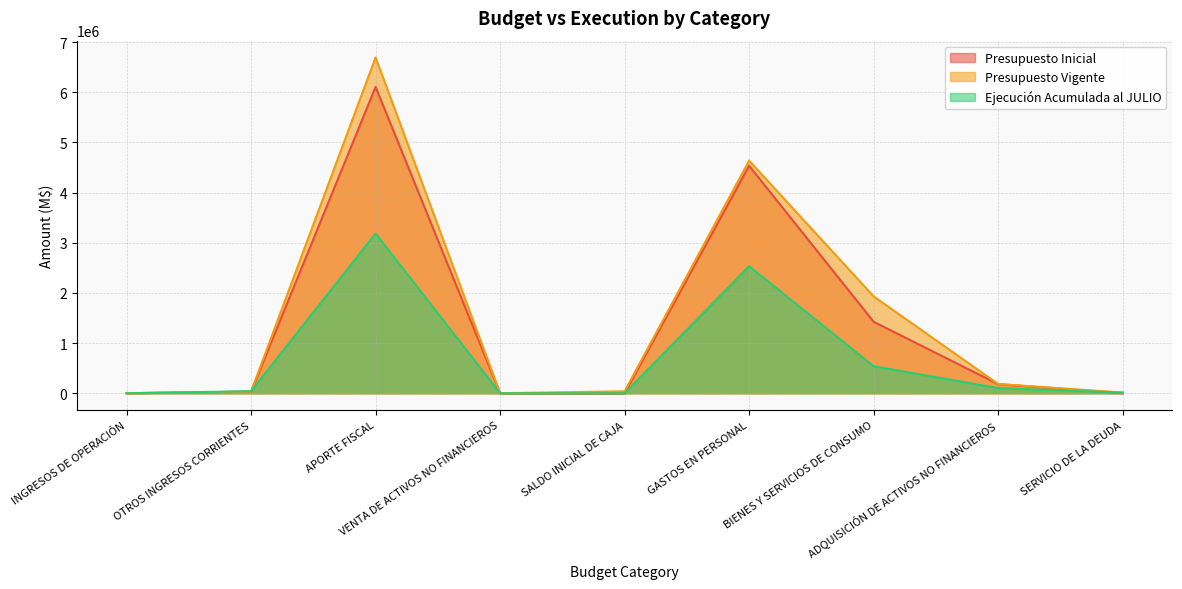

List the series in order of their overall mean, highest first.

Presupuesto Vigente, Presupuesto Inicial, Ejecución Acumulada al JULIO